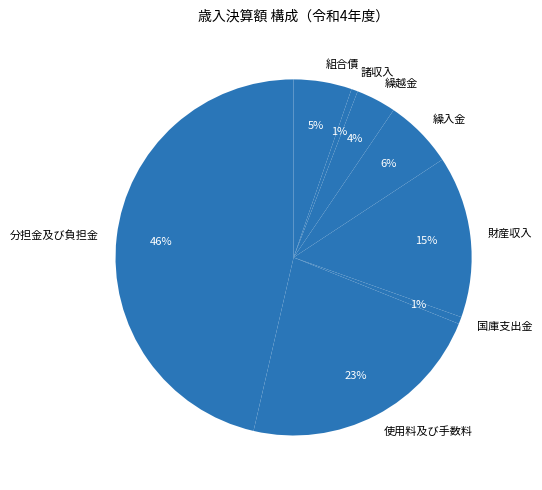

Is the sum of 分担金及び負担金 and 使用料及び手数料 greater than half?

Yes